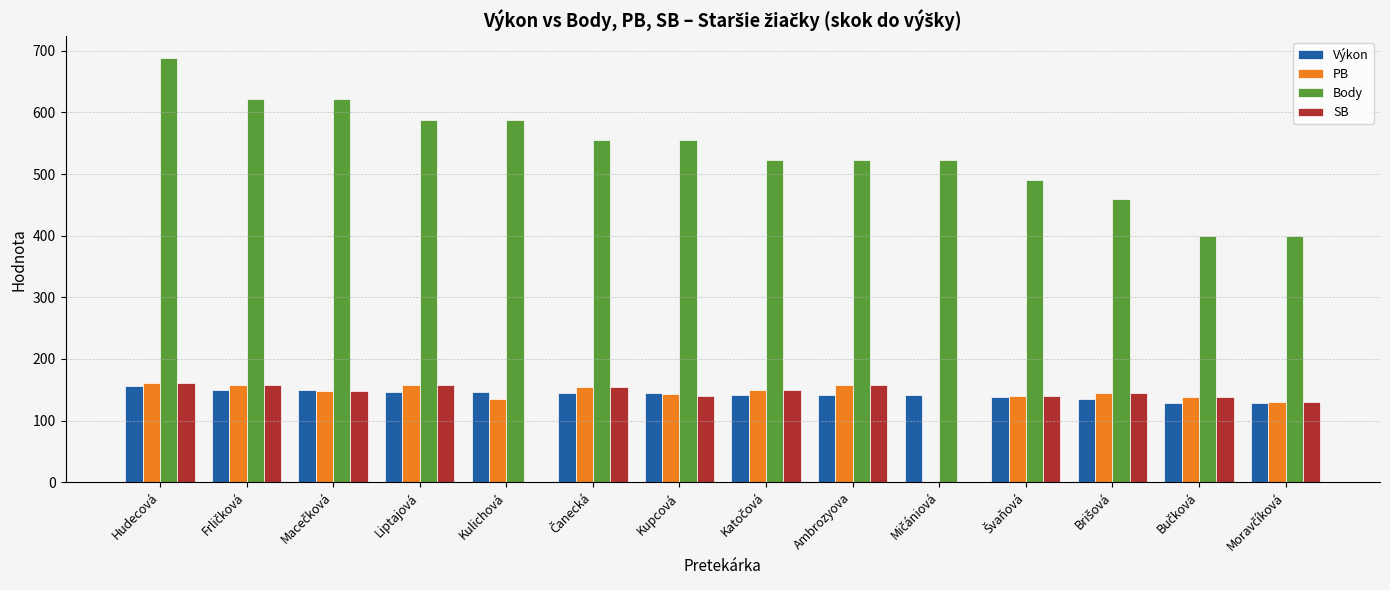

What is the sum of all Body values?

7535